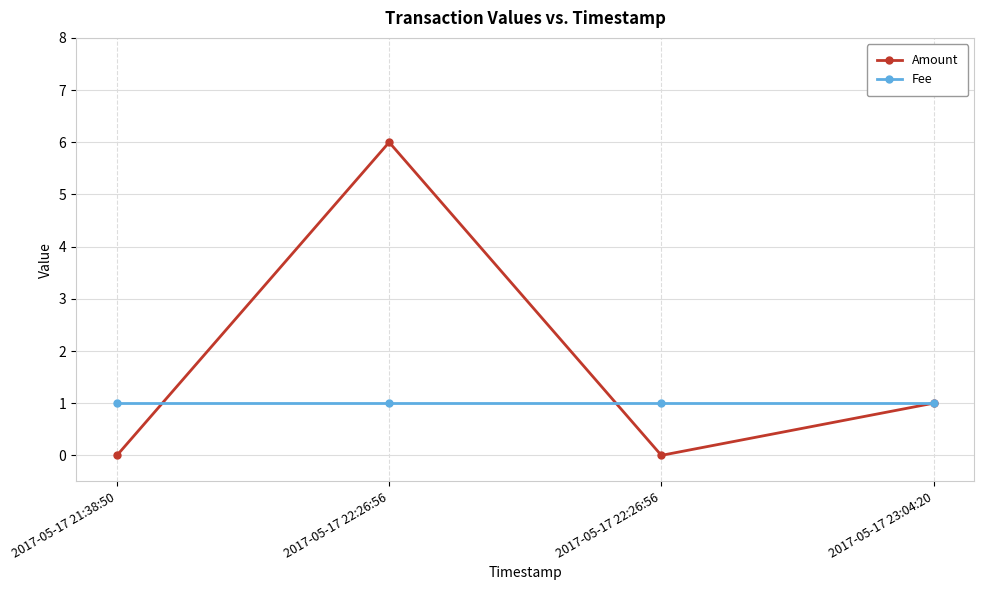

How many lines are shown in the chart?

2